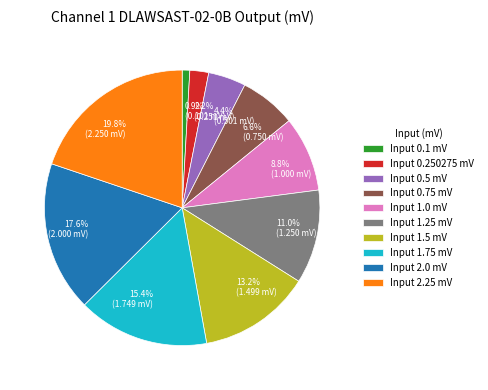

Is there any slice that represents more than half of the pie?

No